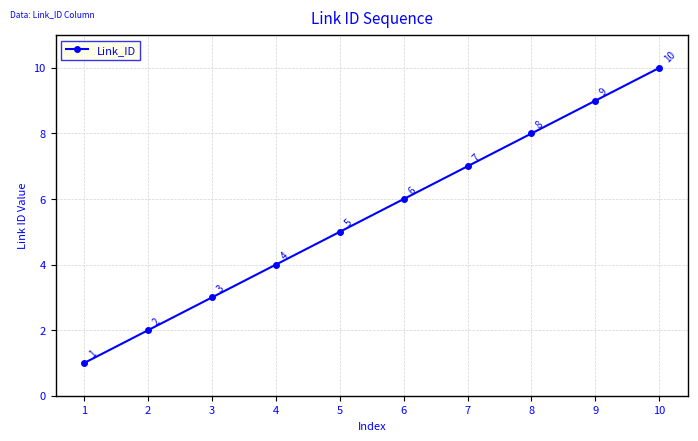

The chart shows a value of 15 at 10. True or false?

False